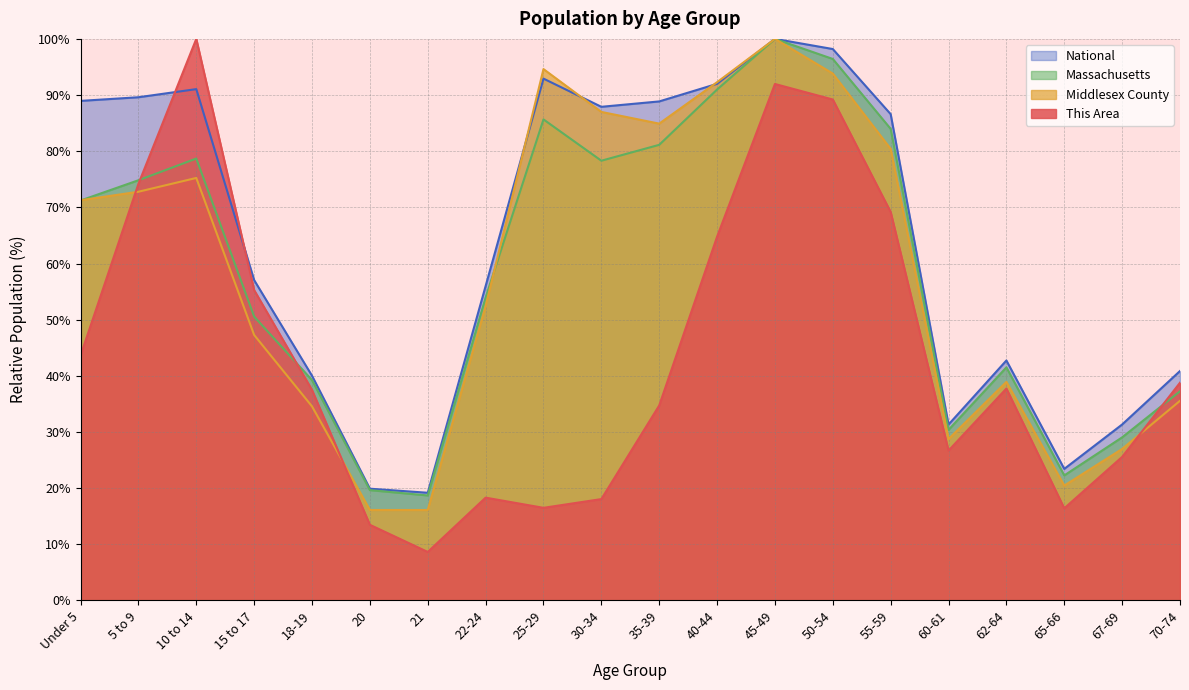

What is the approximate value of This Area at 67-69?

25.6